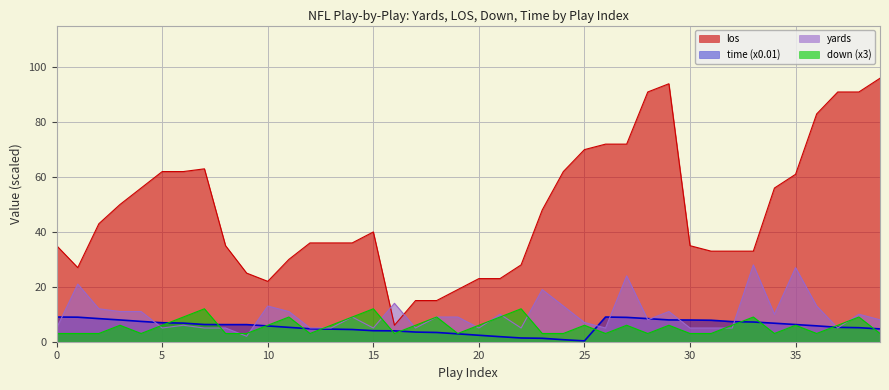

Reading right to left, extract all data points from this chart.

yards: 39=8.0	38=10.0	37=5.0	36=13.0	35=27.0	34=10.0	33=28.0	32=5.0	31=5.0	30=5.0	29=11.0	28=8.0	27=24.0	26=5.0	25=7.0	24=13.0	23=19.0	22=5.0	21=10.0	20=5.0	19=9.0	18=9.0	17=5.0	16=14.0	15=5.0	14=9.0	13=5.0	12=5.0	11=11.0	10=13.0	9=2.0	8=5.0	7=5.0	6=6.0	5=5.0	4=11.0	3=11.0	2=12.0	1=21.0	0=5.0
los: 39=96.0	38=91.0	37=91.0	36=83.0	35=61.0	34=56.0	33=33.0	32=33.0	31=33.0	30=35.0	29=94.0	28=91.0	27=72.0	26=72.0	25=70.0	24=62.0	23=48.0	22=28.0	21=23.0	20=23.0	19=19.0	18=15.0	17=15.0	16=6.0	15=40.0	14=36.0	13=36.0	12=36.0	11=30.0	10=22.0	9=25.0	8=35.0	7=63.0	6=62.0	5=62.0	4=56.0	3=50.0	2=43.0	1=27.0	0=35.0
down: 39=3.0	38=9.0	37=6.0	36=3.0	35=6.0	34=3.0	33=9.0	32=6.0	31=3.0	30=3.0	29=6.0	28=3.0	27=6.0	26=3.0	25=6.0	24=3.0	23=3.0	22=12.0	21=9.0	20=6.0	19=3.0	18=9.0	17=6.0	16=3.0	15=12.0	14=9.0	13=6.0	12=3.0	11=9.0	10=6.0	9=3.0	8=3.0	7=12.0	6=9.0	5=6.0	4=3.0	3=6.0	2=3.0	1=3.0	0=3.0
time: 39=4.7	38=5.1	37=5.2	36=5.8	35=6.3	34=6.7	33=7.2	32=7.3	31=7.8	30=7.9	29=7.9	28=8.4	27=8.9	26=9.0	25=0.3	24=0.7	23=1.2	22=1.4	21=1.8	20=2.4	19=2.9	18=3.4	17=3.5	16=4.0	15=4.0	14=4.5	13=4.6	12=4.7	11=5.2	10=5.8	9=6.2	8=6.2	7=6.3	6=6.8	5=6.9	4=7.4	3=7.9	2=8.4	1=8.9	0=9.0